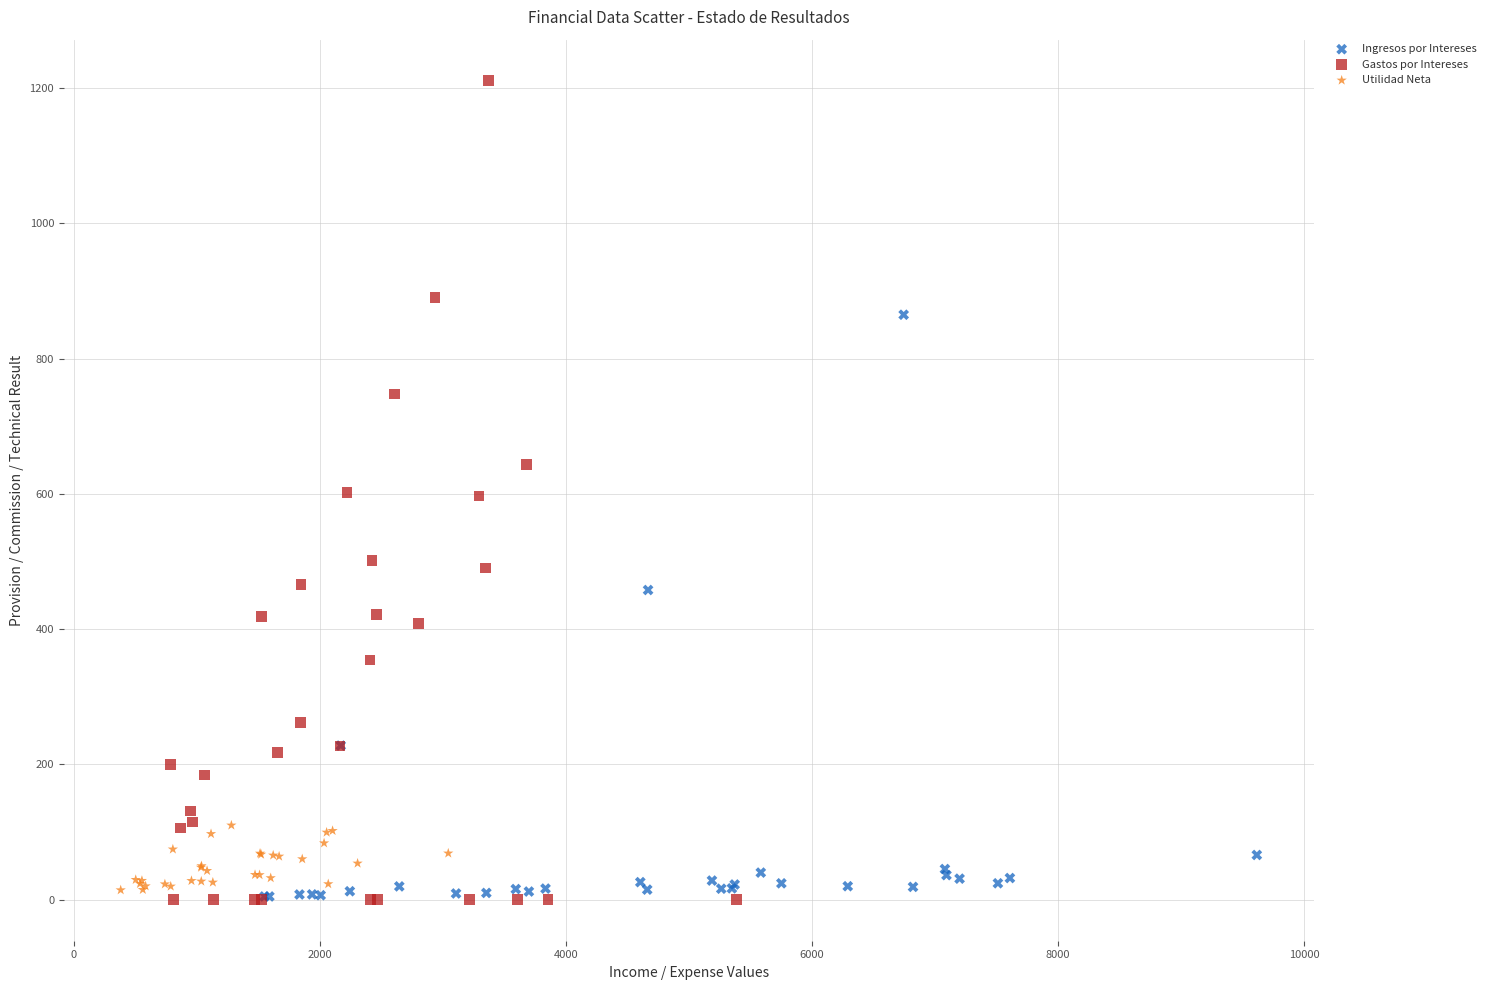

Which series has the widest spread of Y values?

Gastos por Intereses